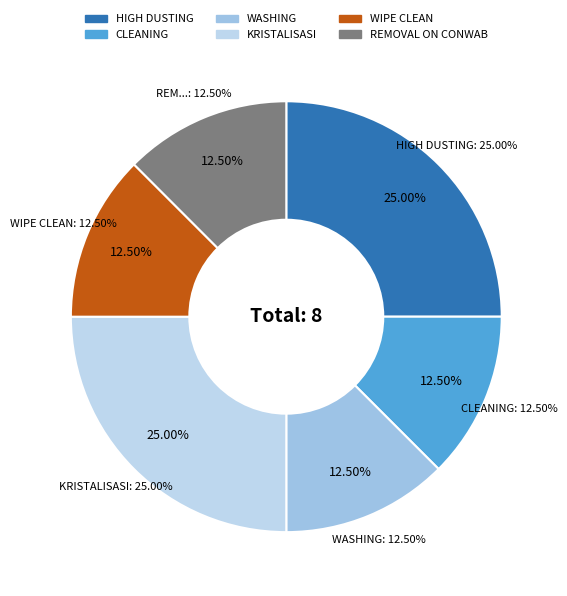

What is the total percentage of KRISTALISASI and CLEANING?

37.5%